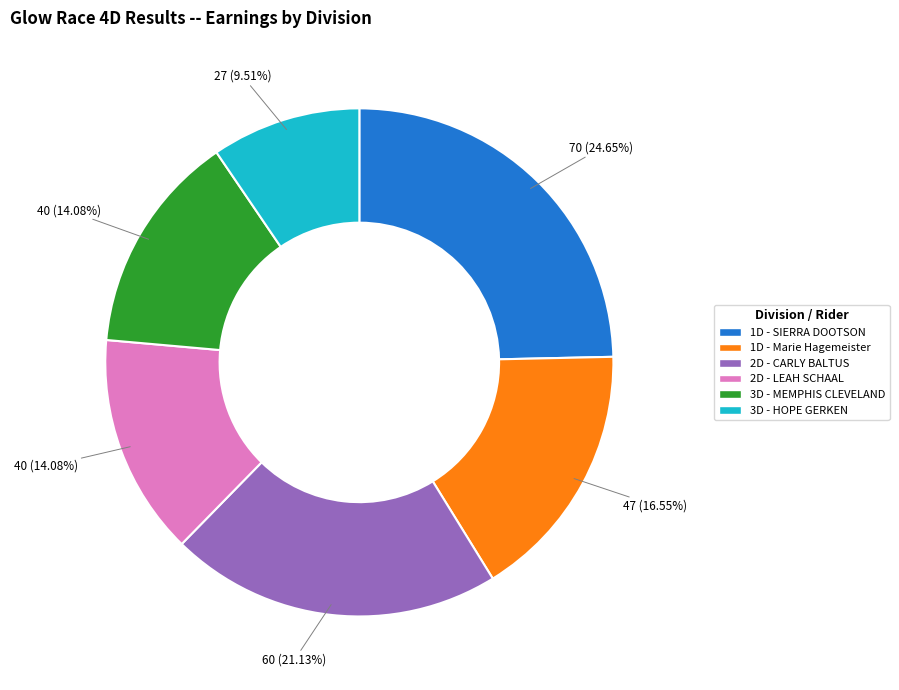

Which category has the smallest portion of the pie?

3D - HOPE GERKEN